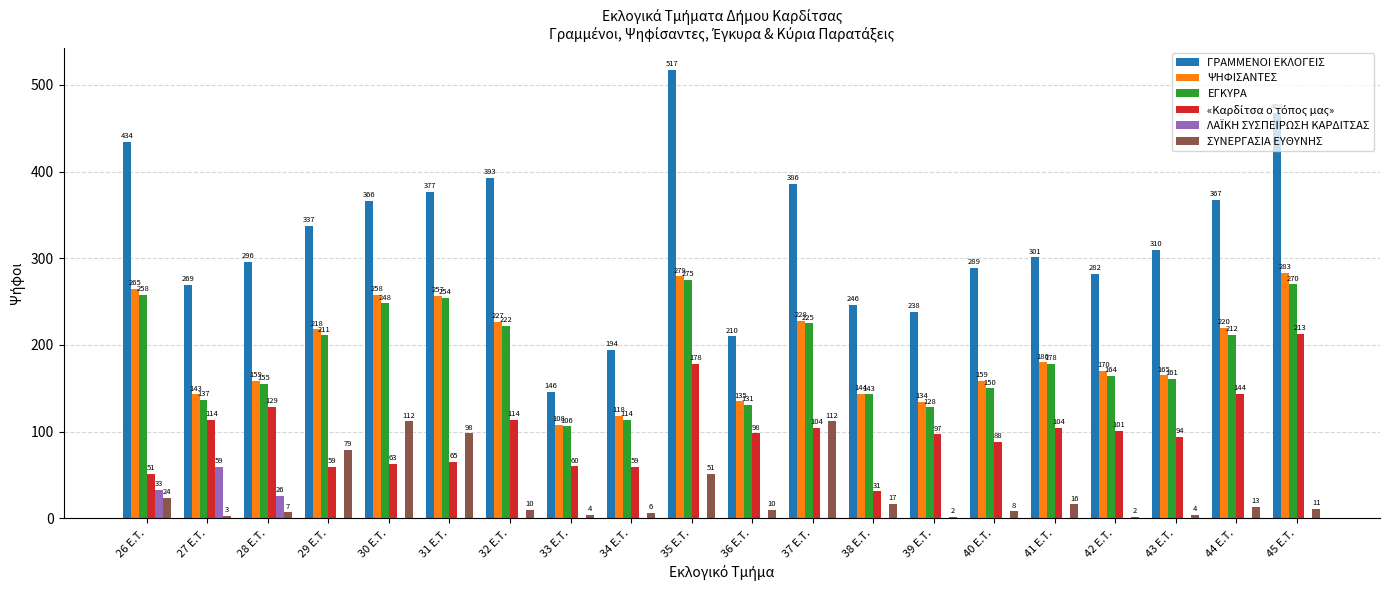

How many categories are shown in the chart?

20